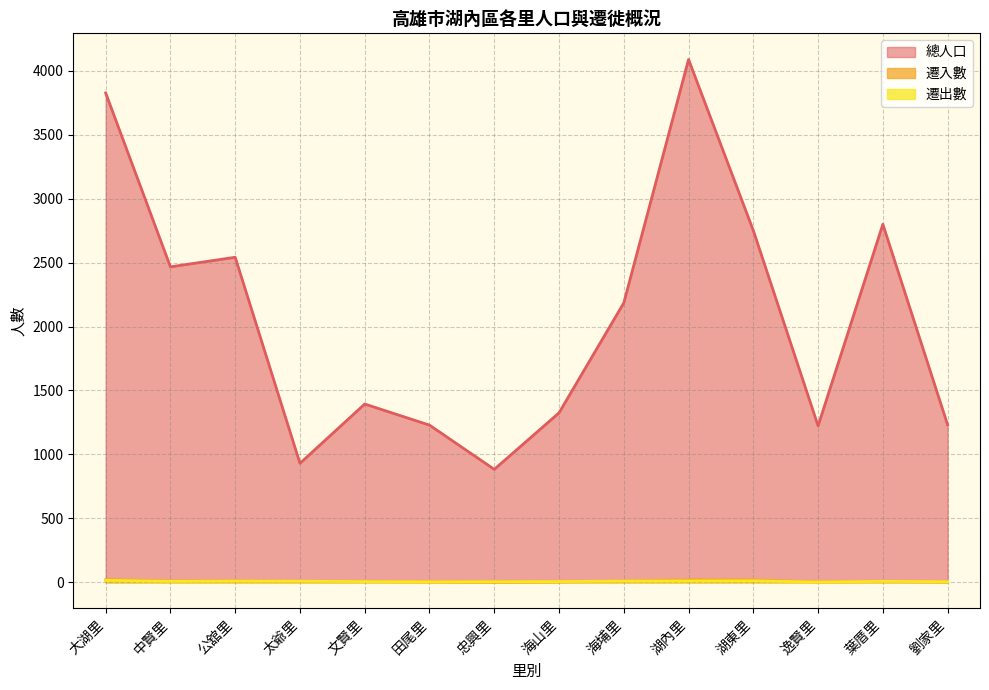

Rank the series at 忠興里 from lowest to highest value.

遷入數, 遷出數, 總人口